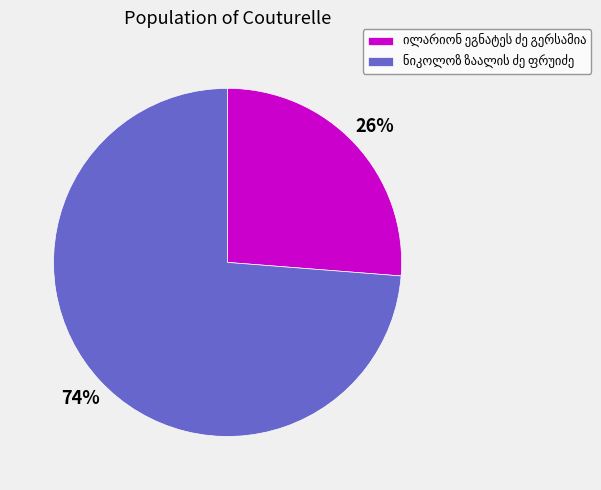

Is there any slice that represents more than half of the pie?

Yes